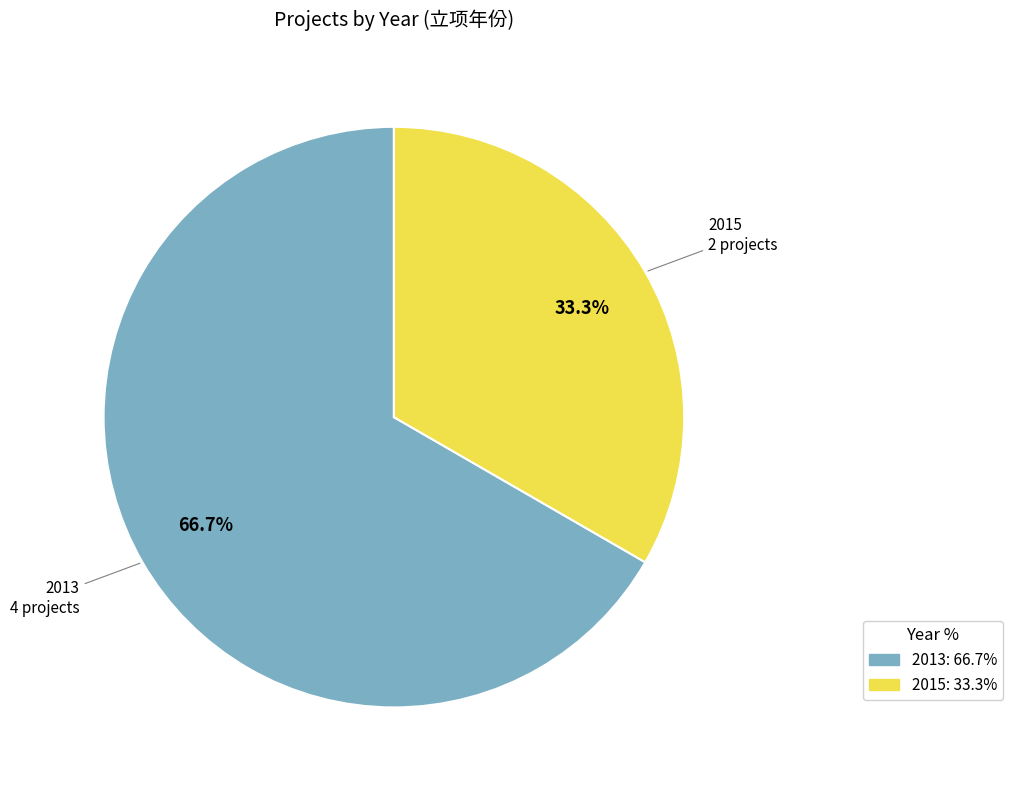

To the nearest percent, what percentage of the pie is 2013?

67%